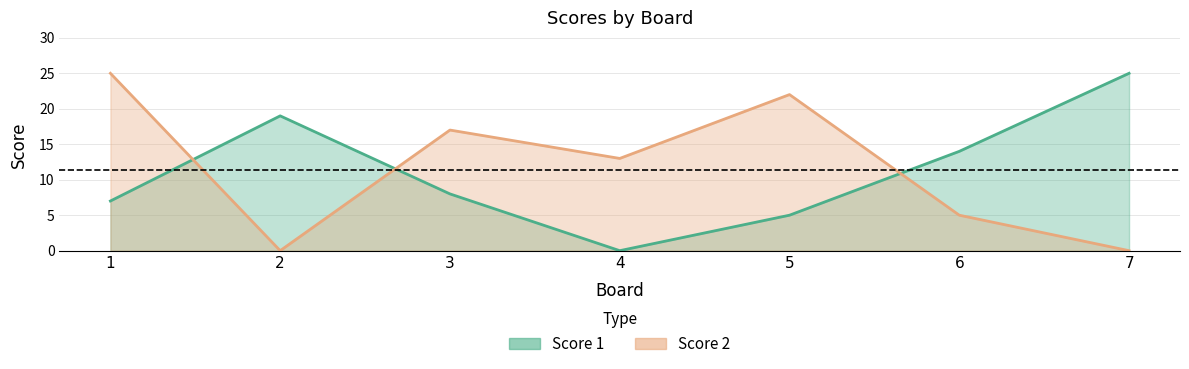

Reading left to right, extract all data points from this chart.

Score 1: 1=7	2=19	3=8	4=0	5=5	6=14	7=25
Score 2: 1=25	2=0	3=17	4=13	5=22	6=5	7=0